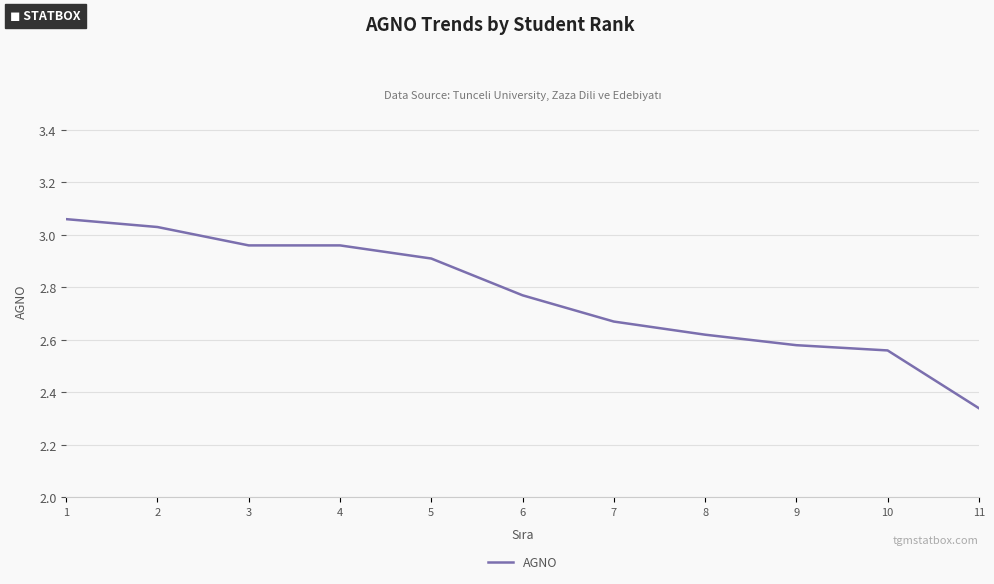

What is the sum of the values at 2 and 9?

5.6